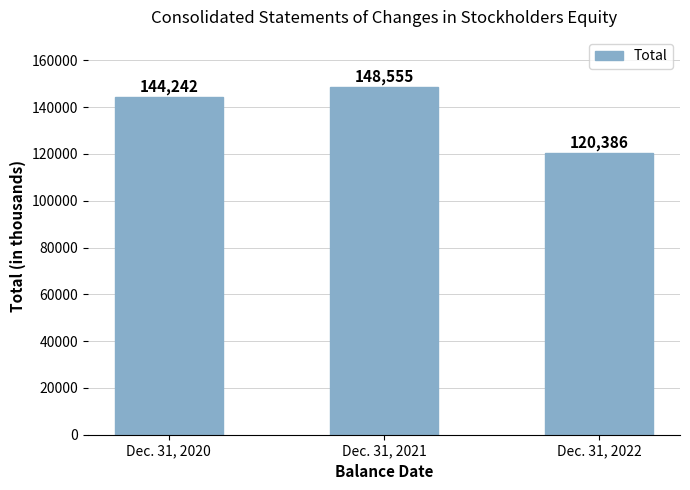

What is the smallest value displayed?

120386